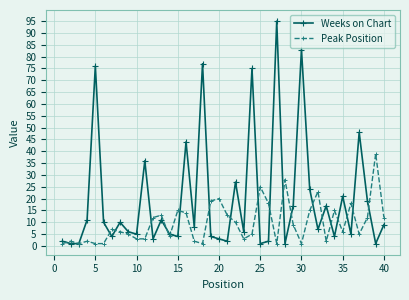

Which series ends up on top after the final intersection of Weeks on Chart and Peak Position?

Peak Position